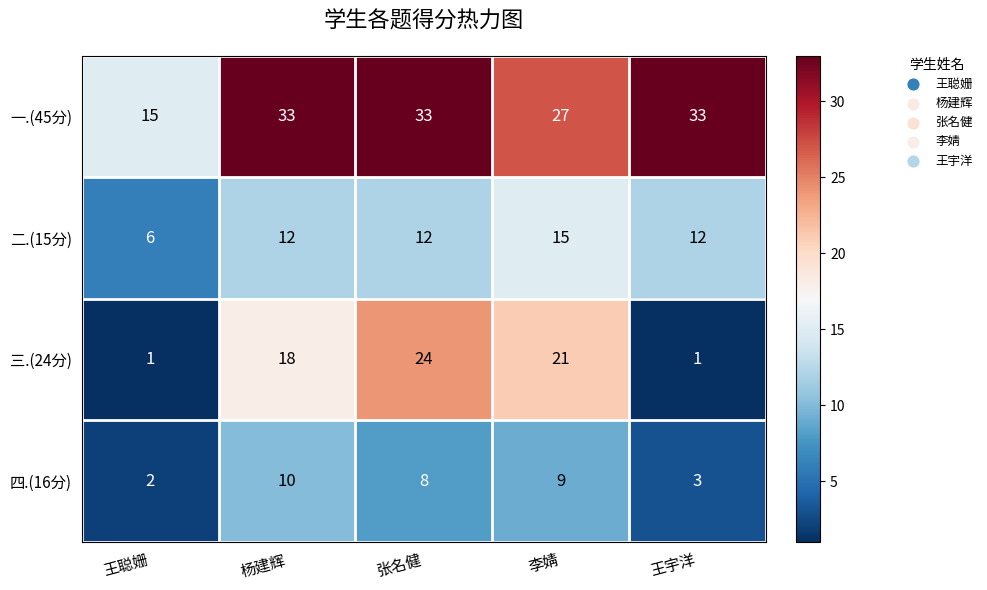

What is the difference between the highest and lowest values at 王聪姗?

14